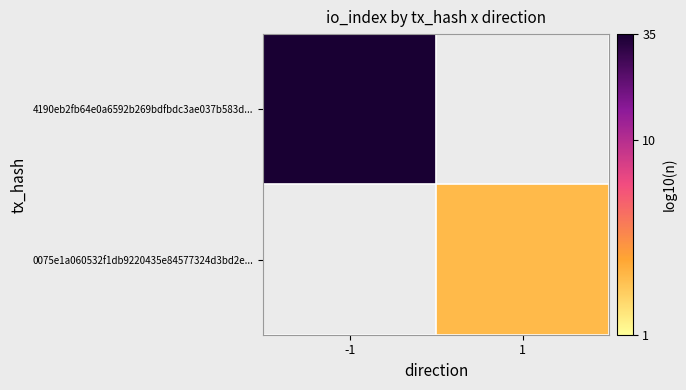

Which label corresponds to the largest value in the chart?

-1